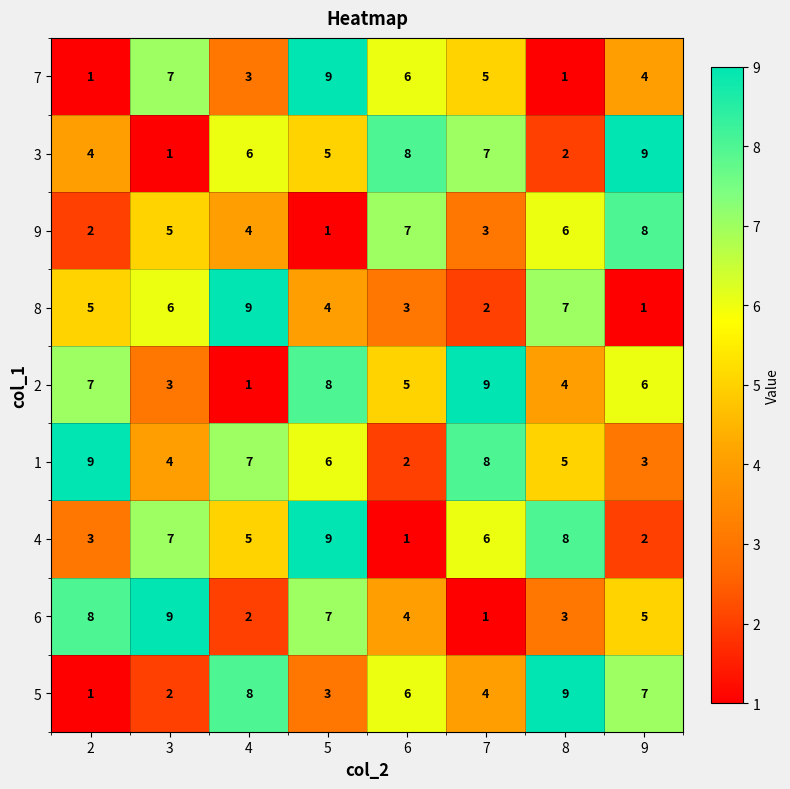

Between 4 and 9, which series saw the biggest shift?

8